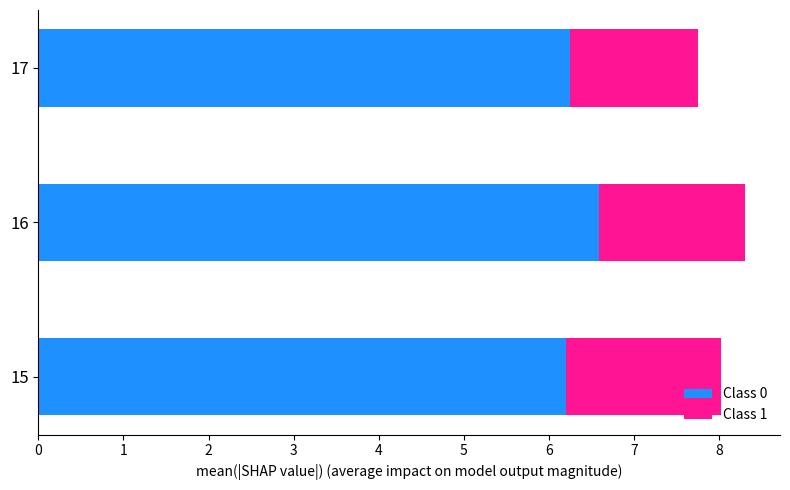

What is the difference between the maximum and minimum values in the Class 0 series?

0.4